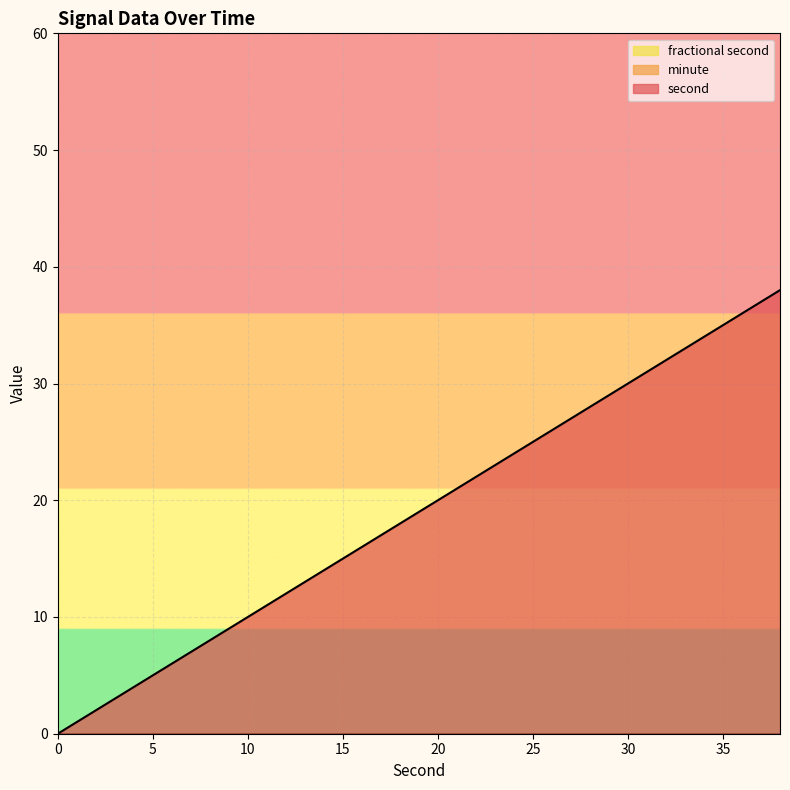

True or false: second and minute intersect in this chart.

False